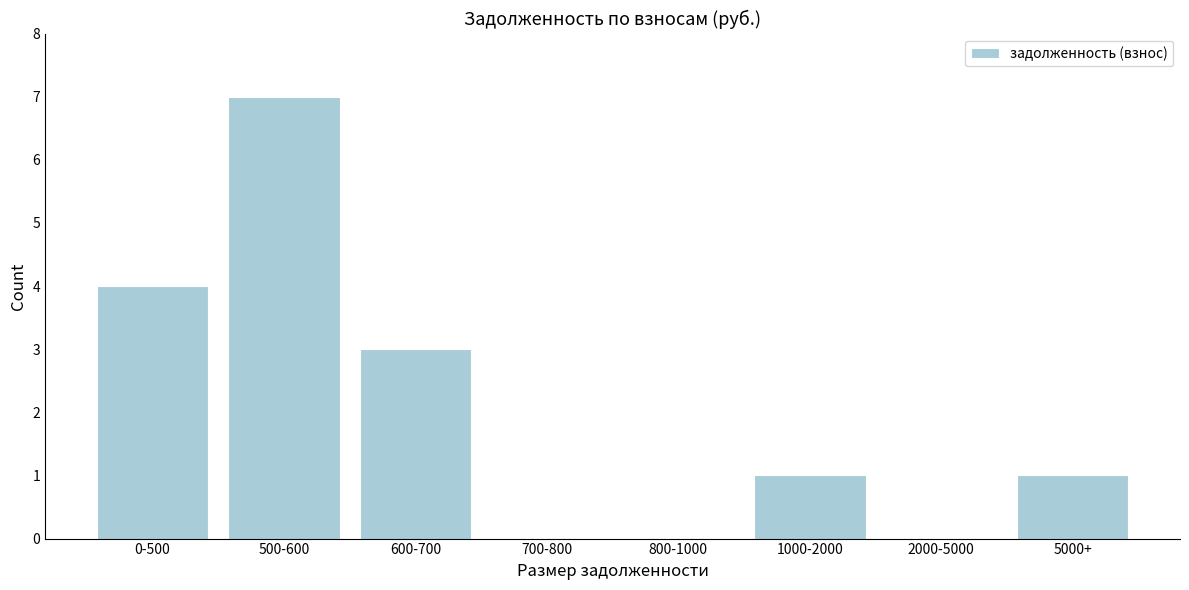

Reading left to right, extract all data points from this chart.

0-500=4	500-600=7	600-700=3	700-800=0	800-1000=0	1000-2000=1	2000-5000=0	5000+=1